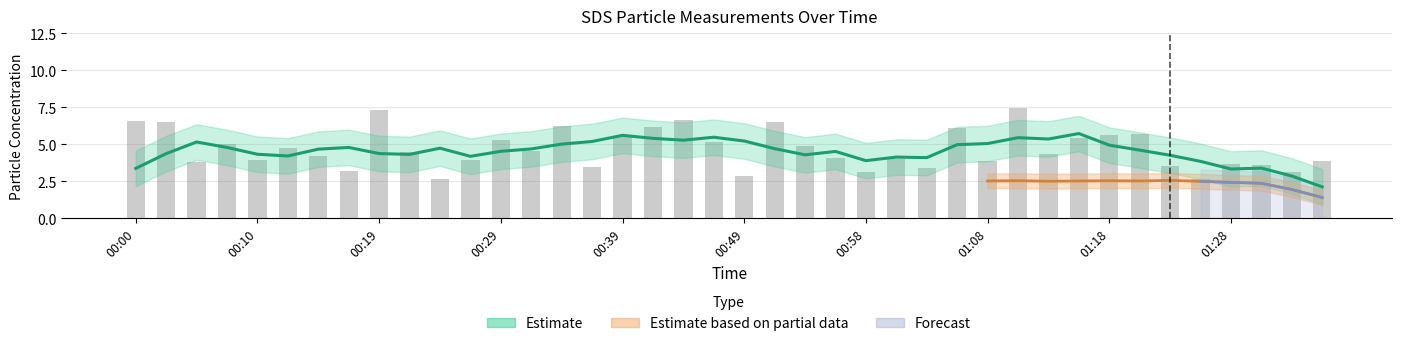

Which has a higher value, 01:25 or 01:03?

01:03